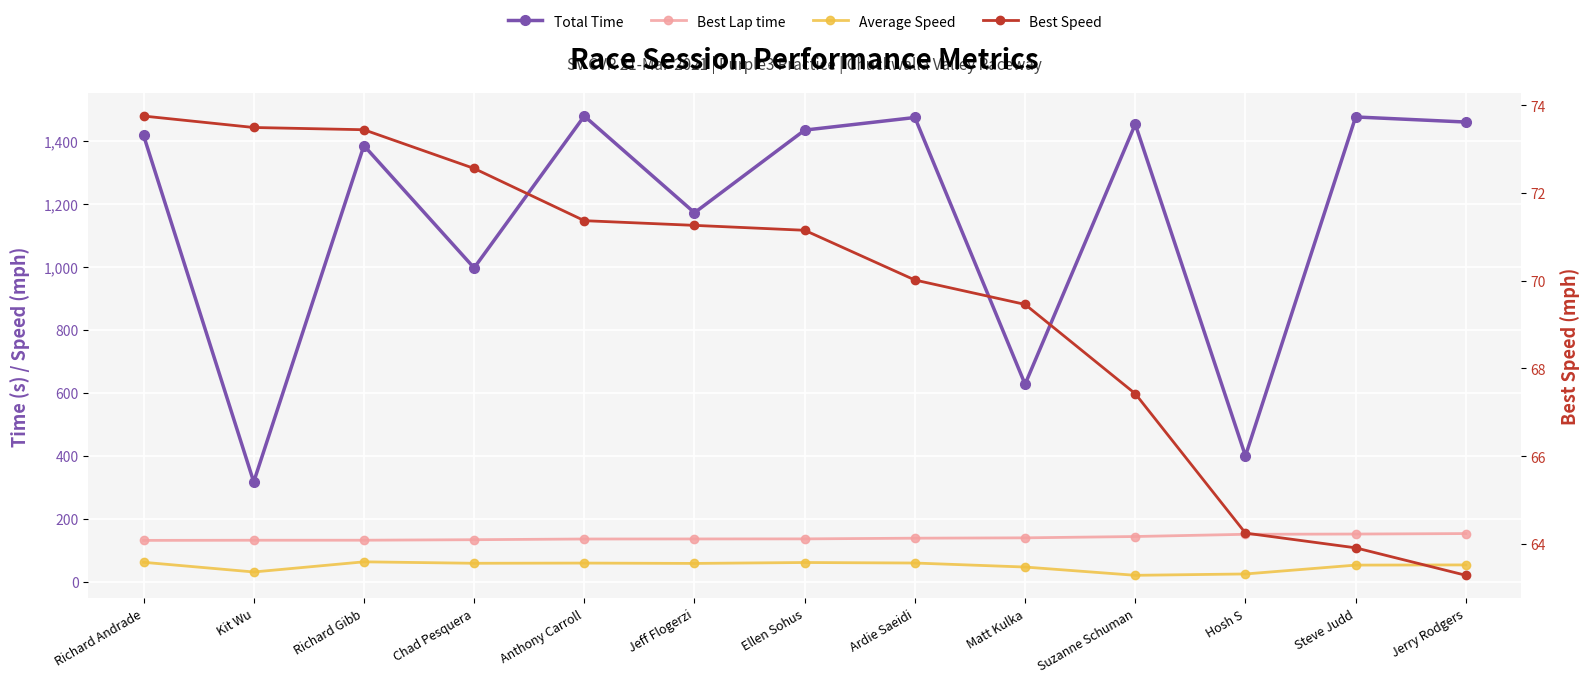

What is the label of the 8th point from the right?

Jeff Flogerzi